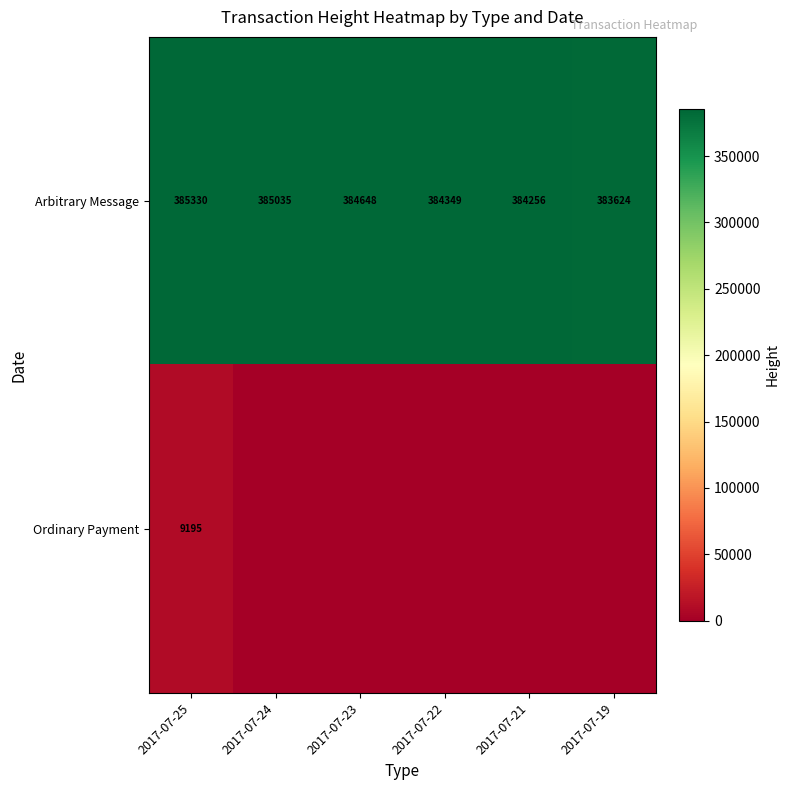

The value of Ordinary Payment at 2017-07-25 is 12655. True or false?

False